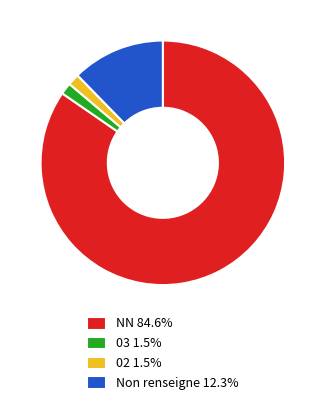

Is there a majority slice in this chart?

Yes